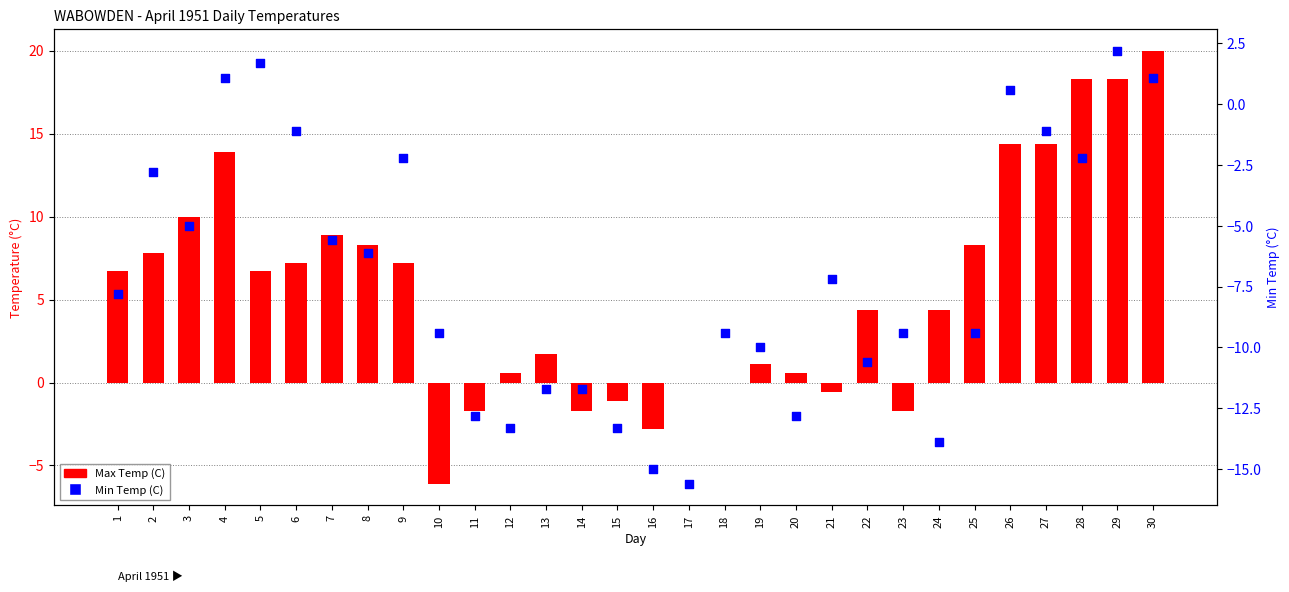

At how many categories does at least one series exceed 17?

3